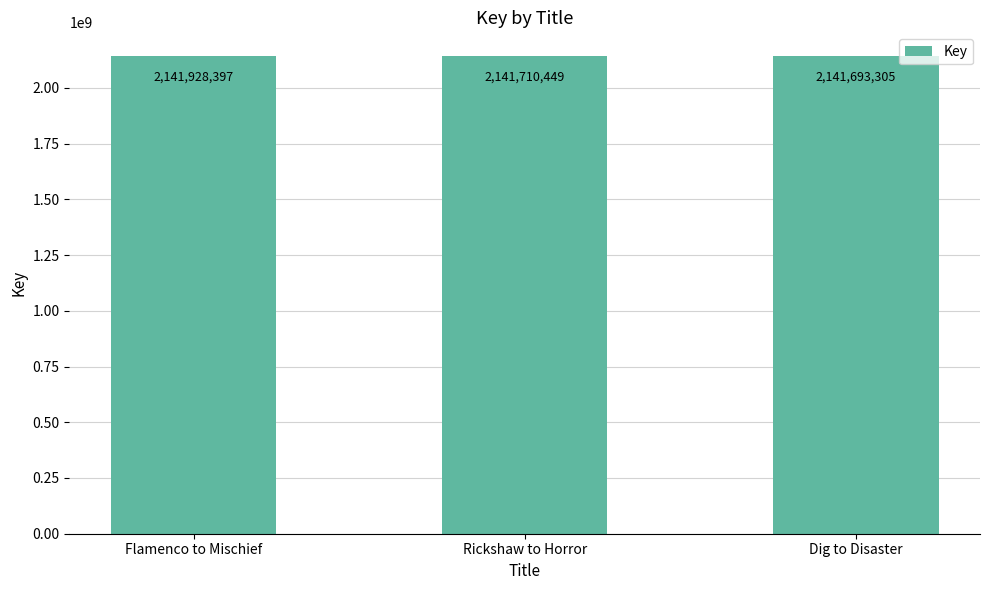

What is the label of the 1st bar from the left?

Flamenco to Mischief